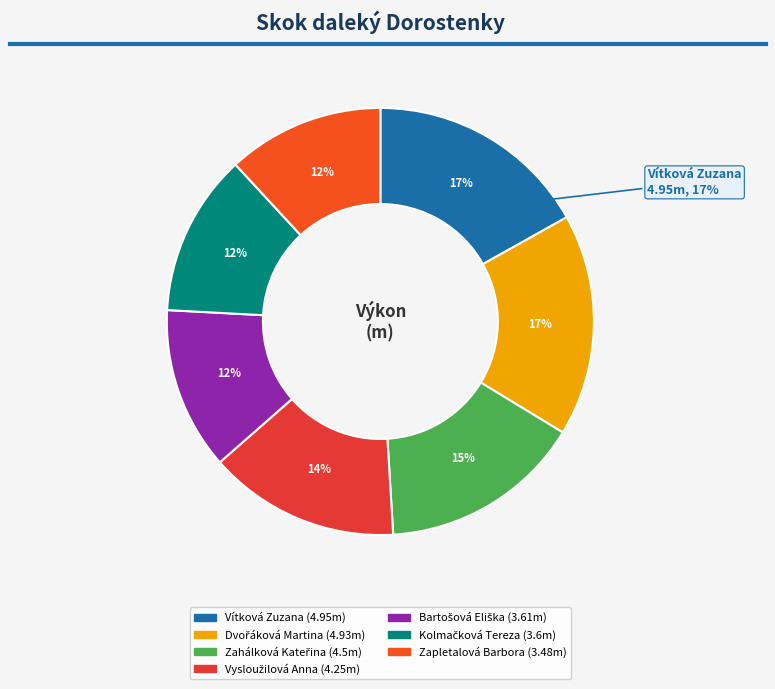

Rank the categories by value from highest to lowest.

Vítková Zuzana, Dvořáková Martina, Zahálková Kateřina, Vysloužilová Anna, Bartošová Eliška, Kolmačková Tereza, Zapletalová Barbora